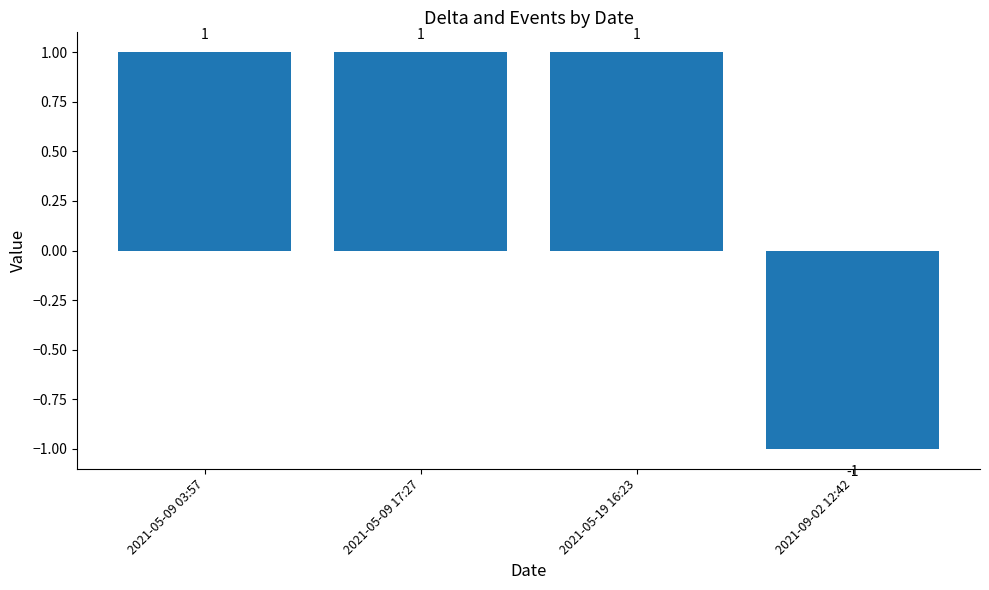

What is the approximate value at 2021-05-19 16:23?

1